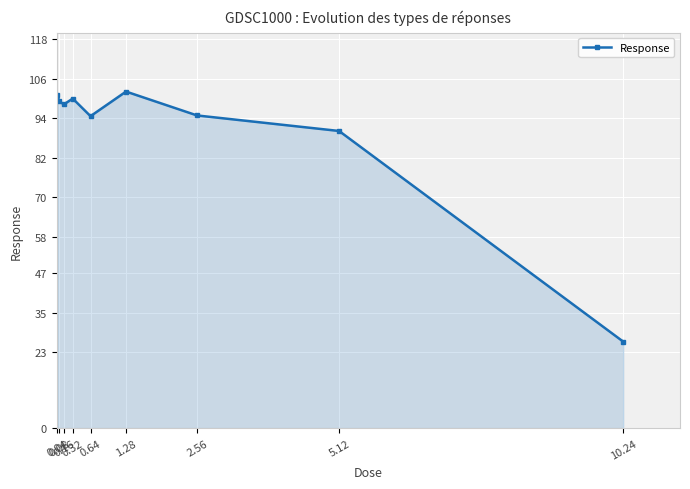

What position from the left is 0.32?

4